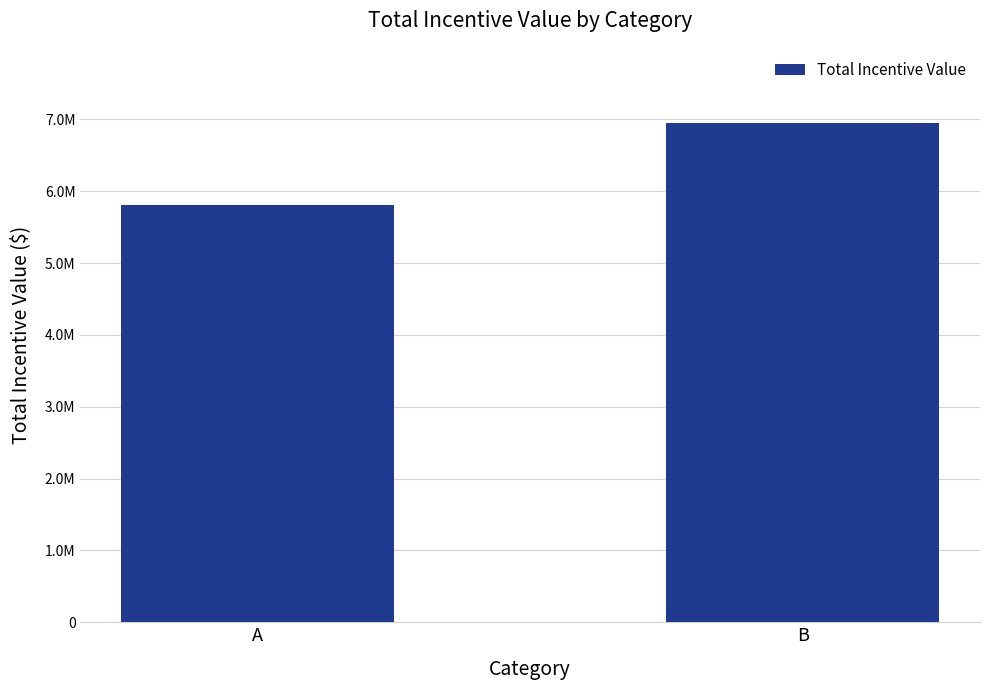

Rank the categories by value from lowest to highest.

A, B